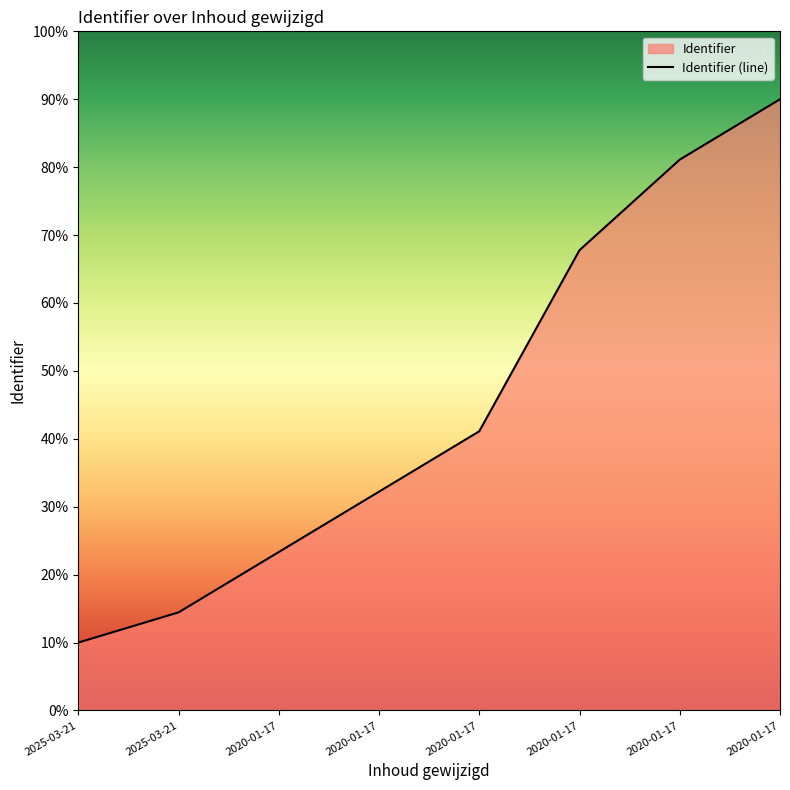

Reading right to left, transcribe all the data shown in this chart.

2020-01-17=90.0	2020-01-17=81.1	2020-01-17=67.8	2020-01-17=41.1	2020-01-17=32.2	2020-01-17=23.3	2025-03-21=14.4	2025-03-21=10.0